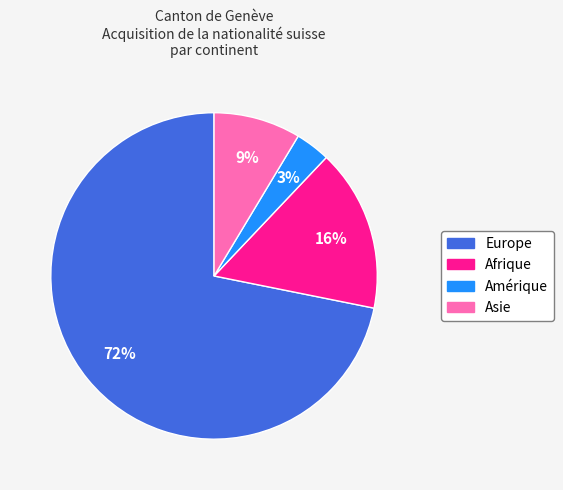

Is the sum of Afrique and Europe greater than half?

Yes